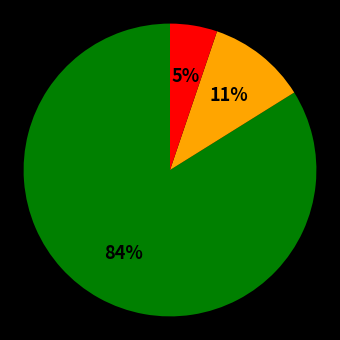

To the nearest percent, what is the average slice percentage?

33%